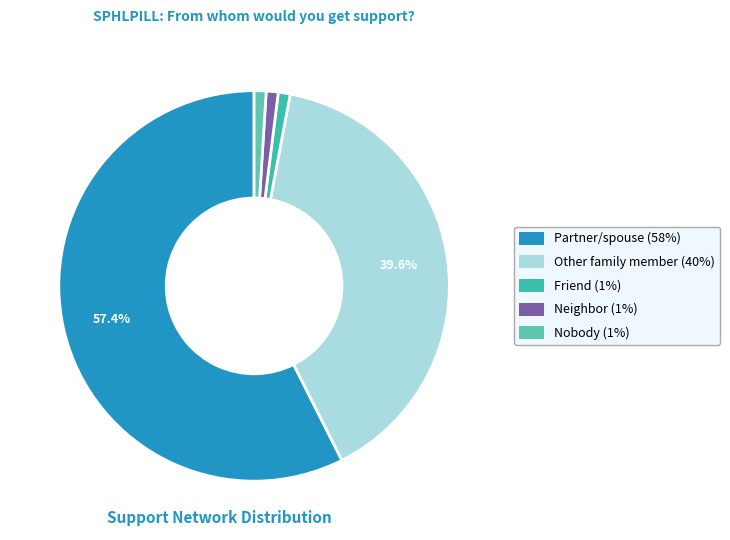

Combined, do Friend and Neighbor account for over 50%?

No